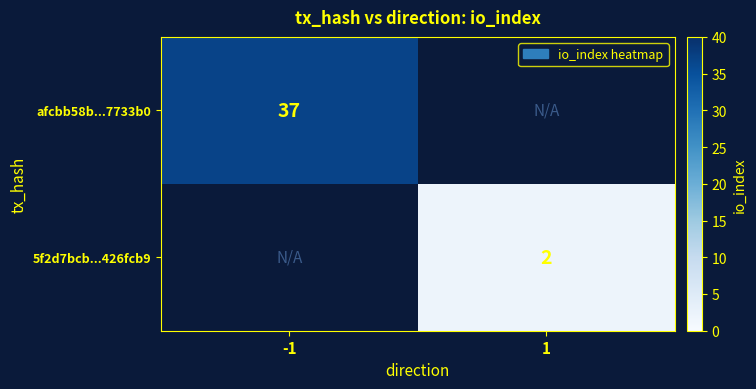

The value of 5f2d7bcb...426fcb9 at 1 is 4. True or false?

False